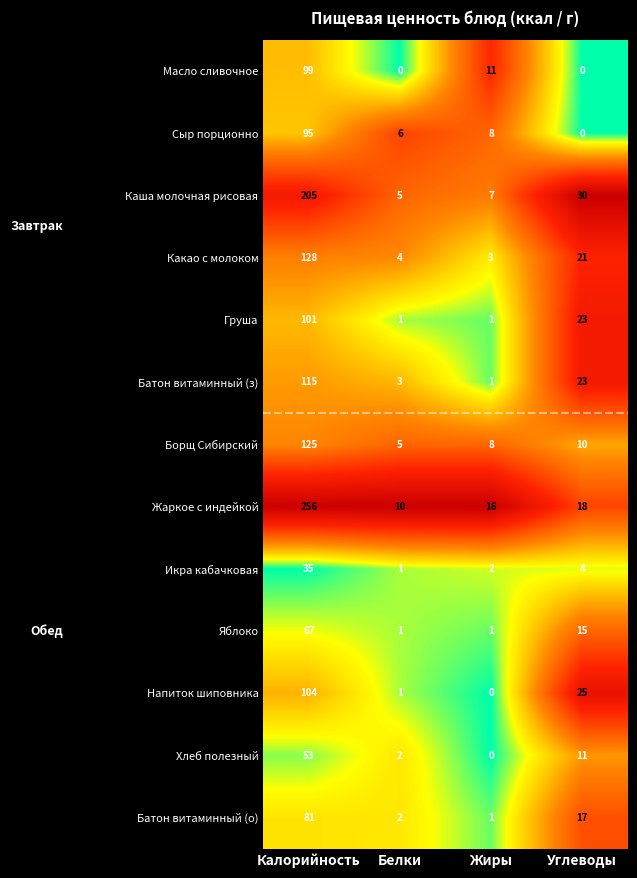

Which category has the highest value across all series?

Калорийность